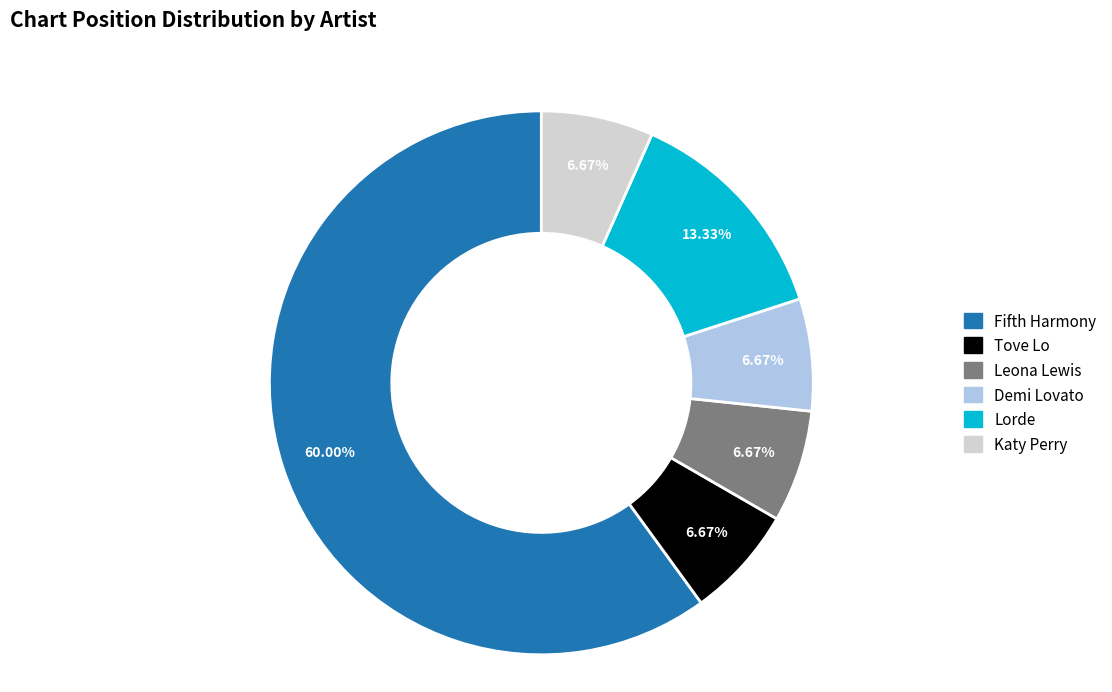

Count the number of slices in the pie.

6